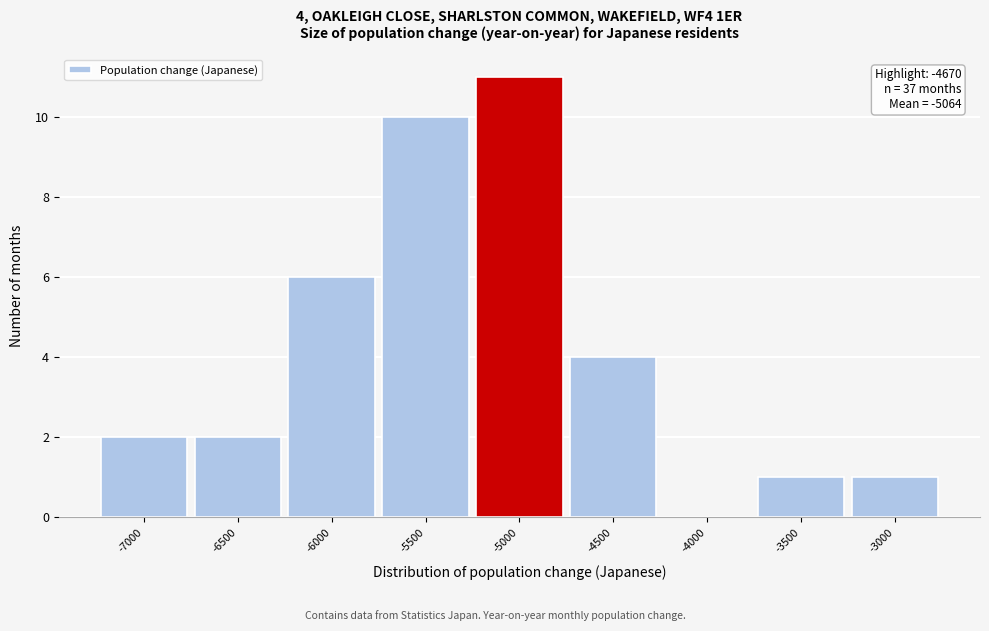

Reading right to left, extract all data points from this chart.

-3000=1	-3500=1	-4000=0	-4500=4	-5000=11	-5500=10	-6000=6	-6500=2	-7000=2